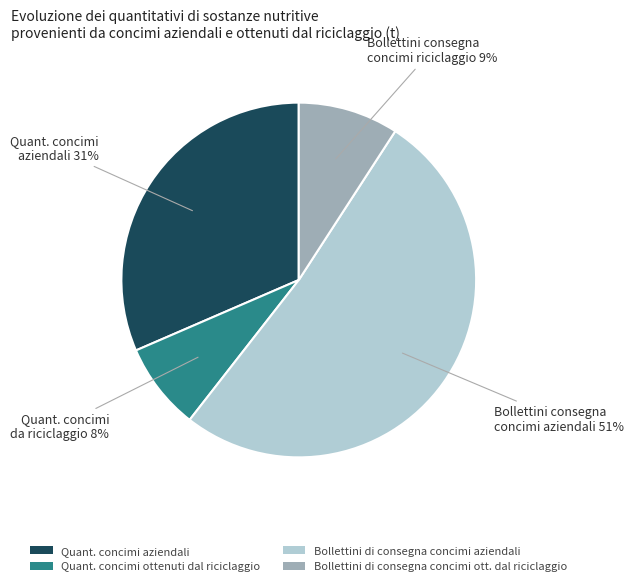

To the nearest percent, what percentage of the pie is Bollettini di consegna concimi ott. dal riciclaggio?

9%